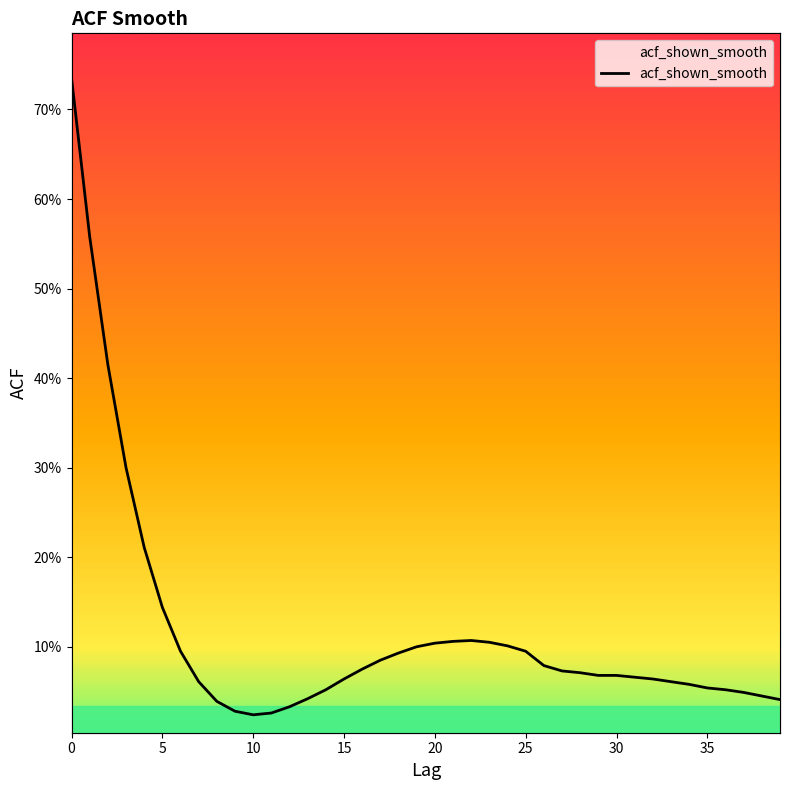

At which label is the value closest to 0?

10